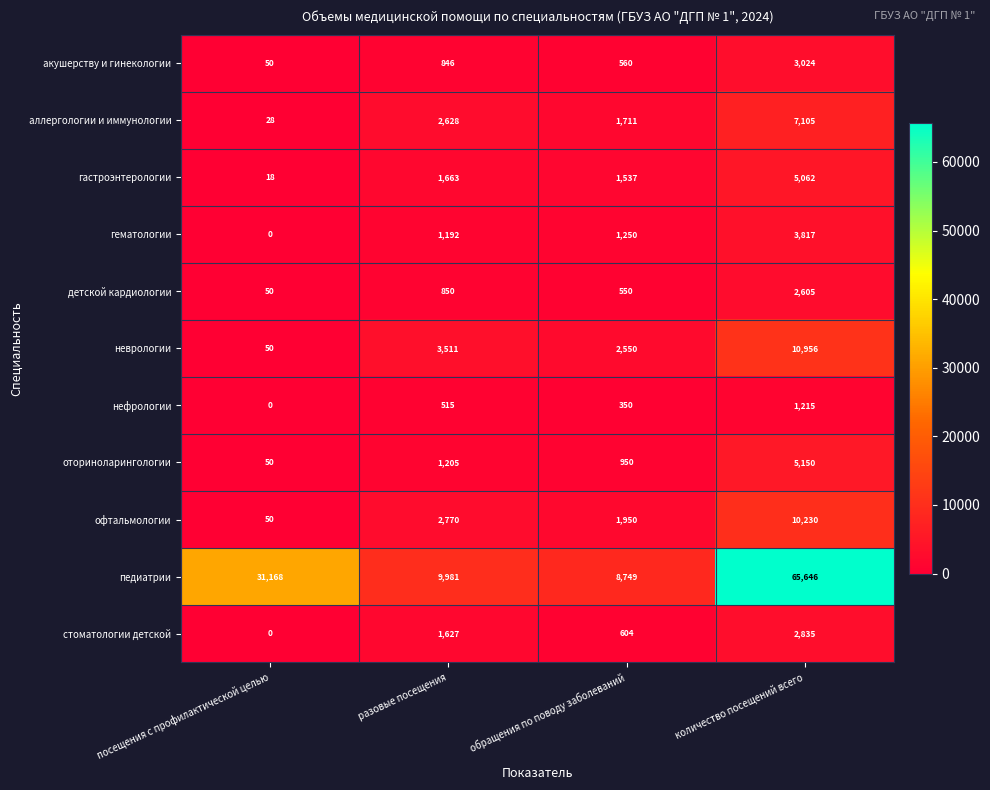

What is the difference between the second highest and minimum values in the акушерству и гинекологии series?

796